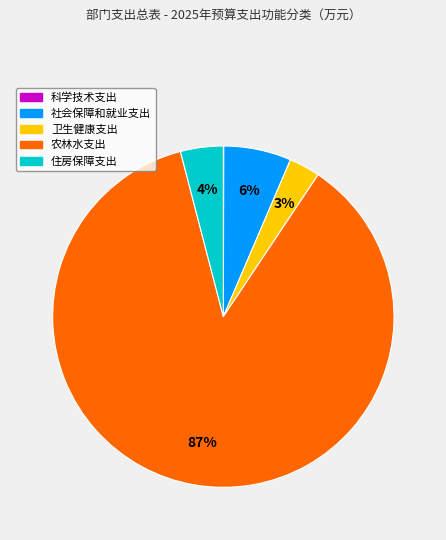

Between 农林水支出 and 社会保障和就业支出, which is larger?

农林水支出